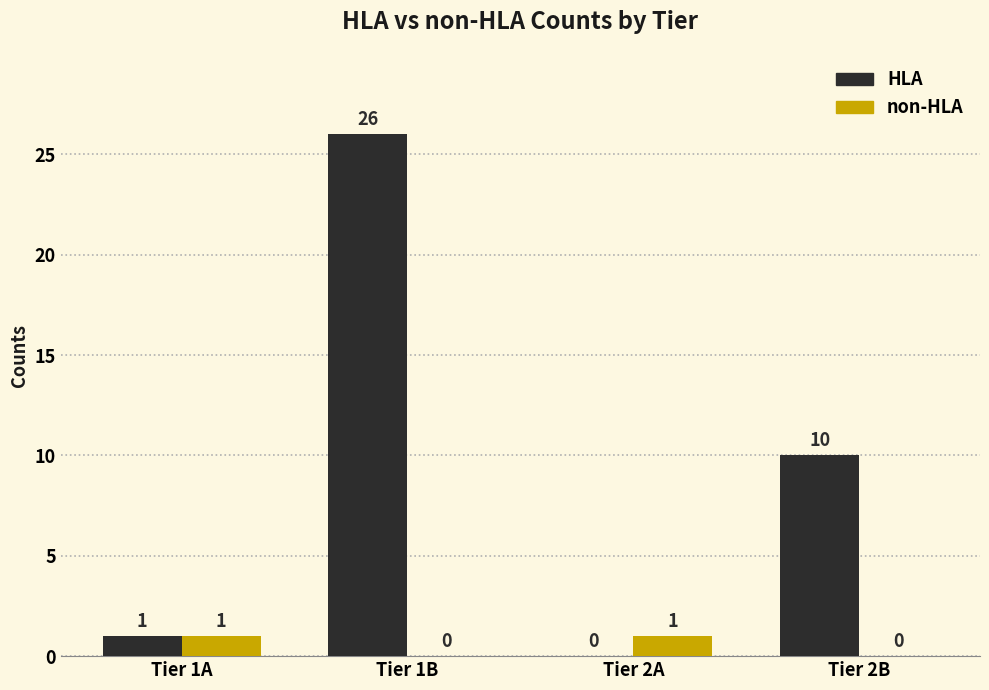

At which category is the sum across all series the highest?

Tier 1B